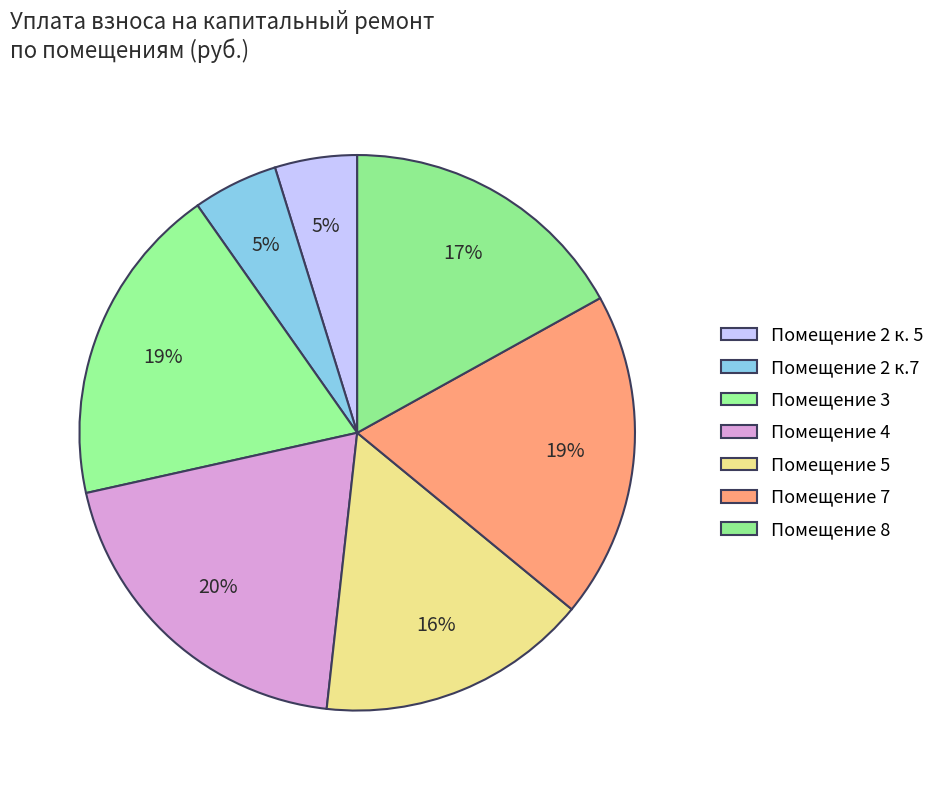

How many slices are in this pie chart?

7